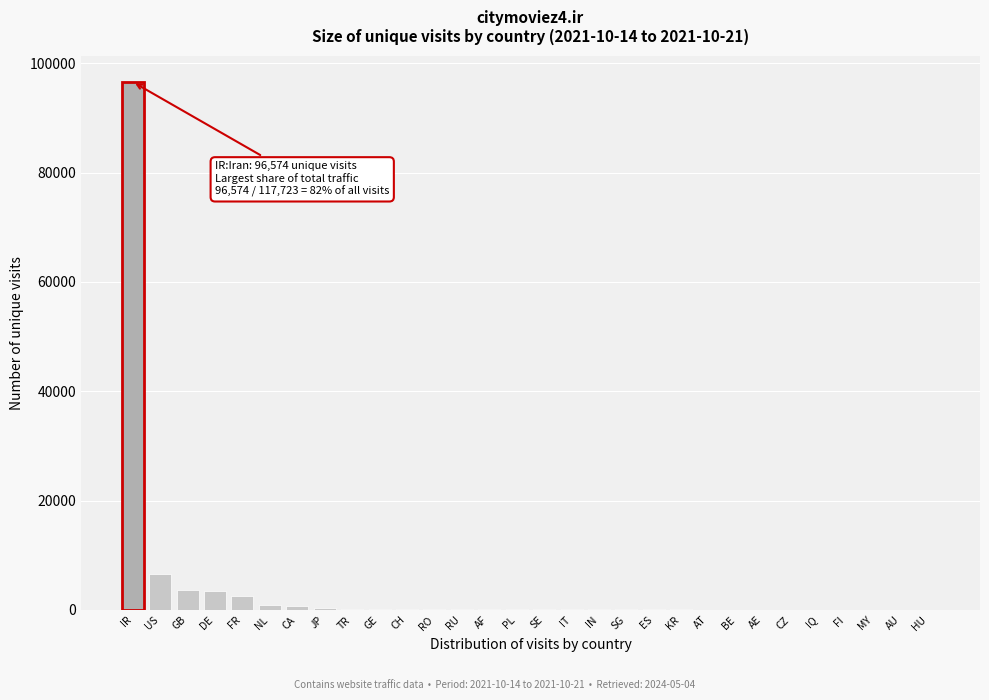

At which label is the value closest to 48307?

US